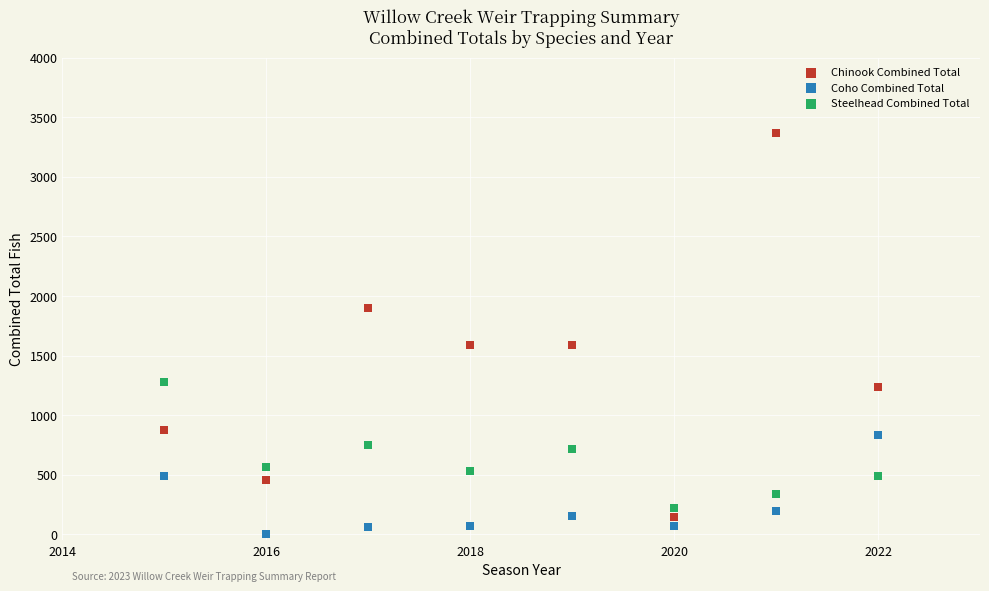

What are all the series names shown in the legend?

Chinook Combined Total, Coho Combined Total, Steelhead Combined Total